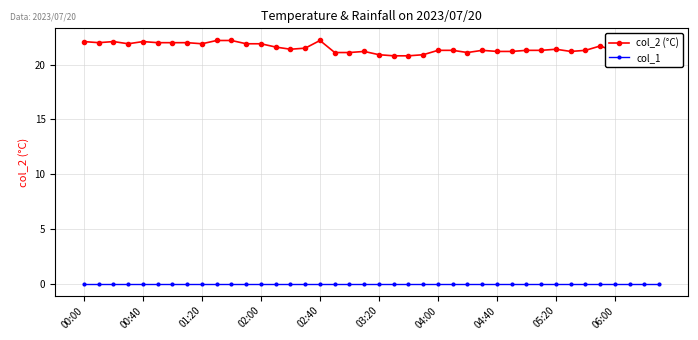

Which series has the largest range (max minus min)?

col_2 (°C)